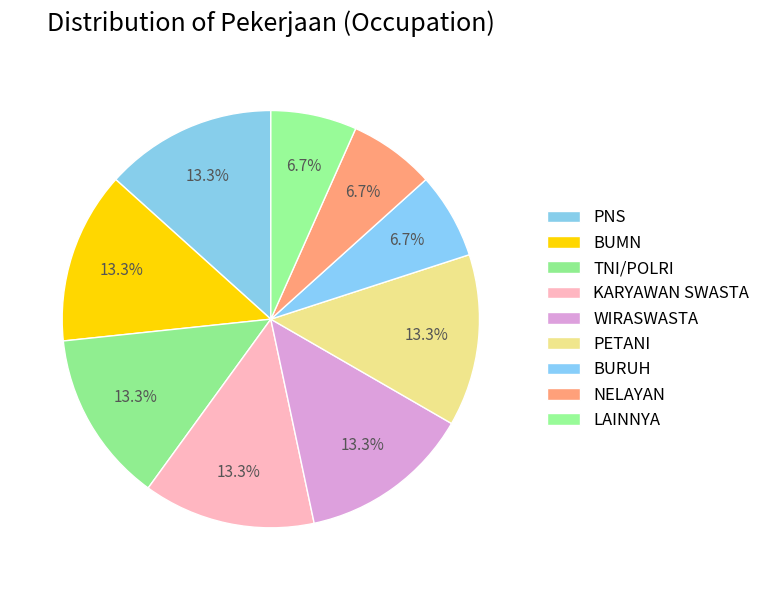

Is it true that KARYAWAN SWASTA is 1% of the pie?

False